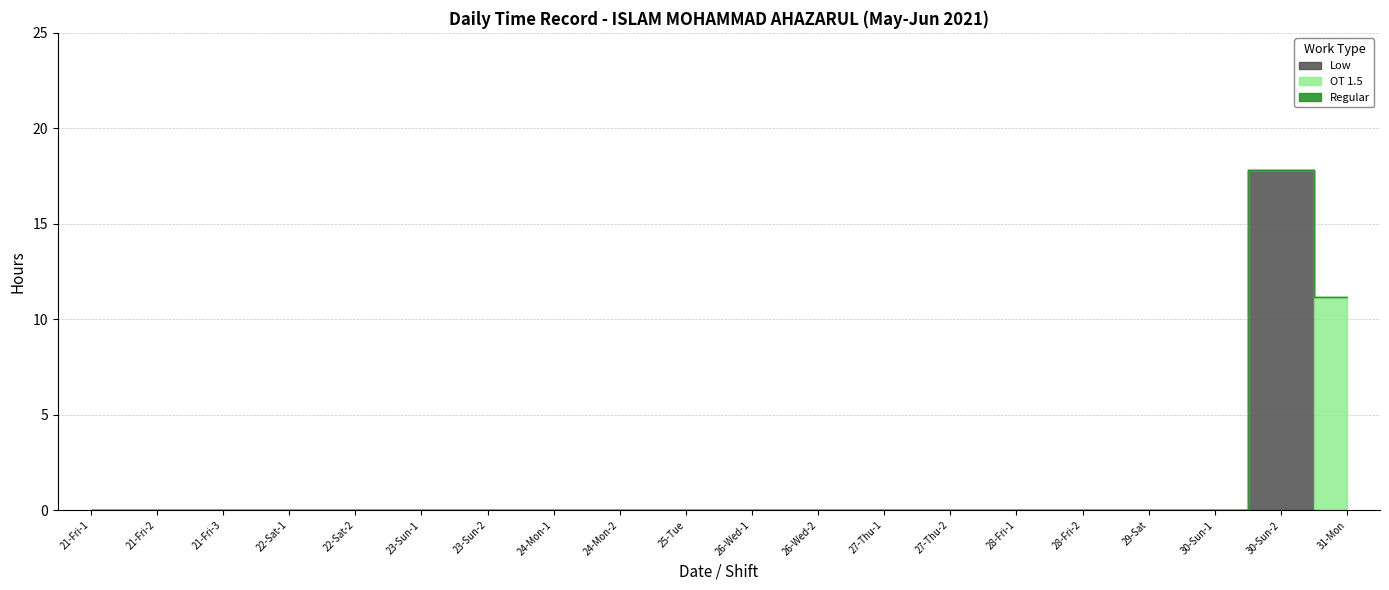

True or false: Regular and OT 1.5 cross at least once.

False